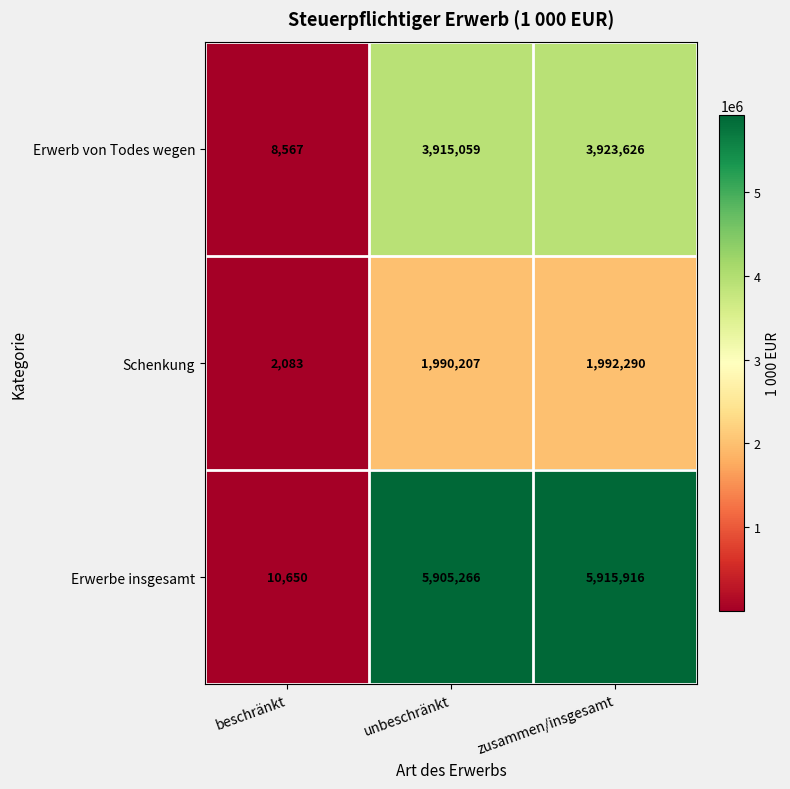

Which series has the largest total across all categories?

Erwerbe insgesamt